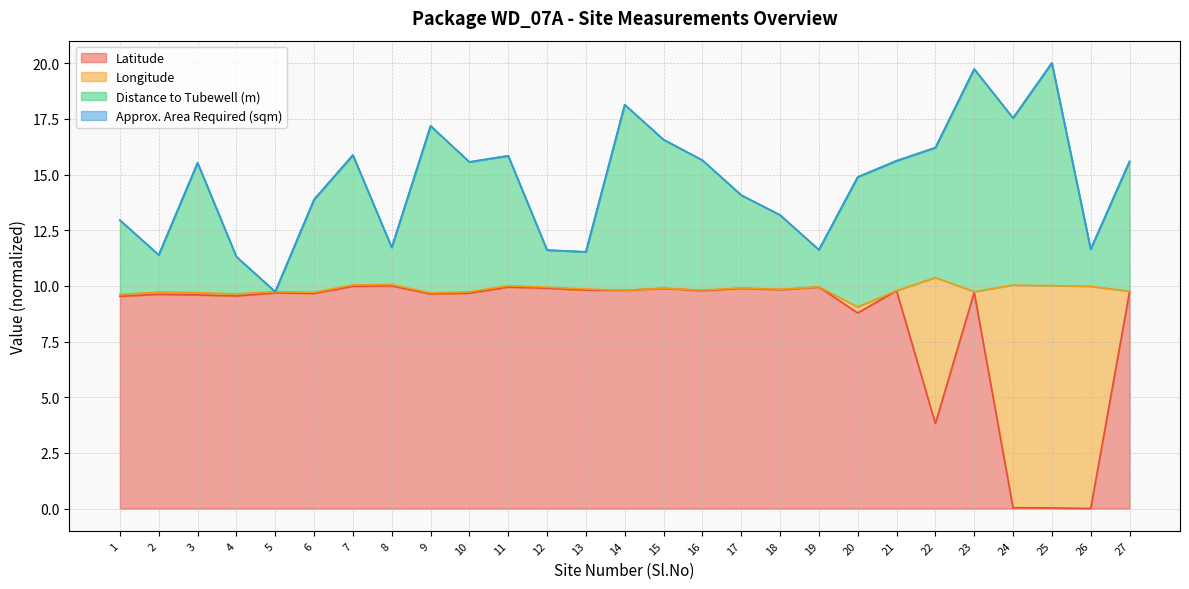

What is the maximum value for Latitude?

10.0